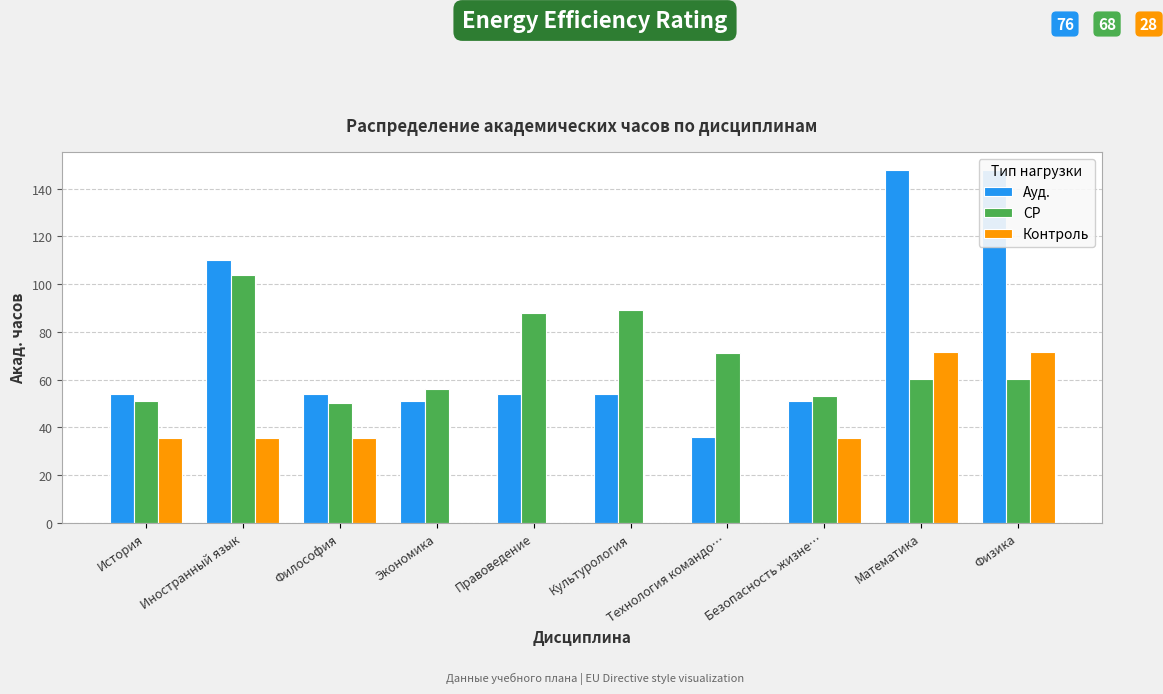

List the series in order of their peak value, highest first.

Ауд., СР, Контроль